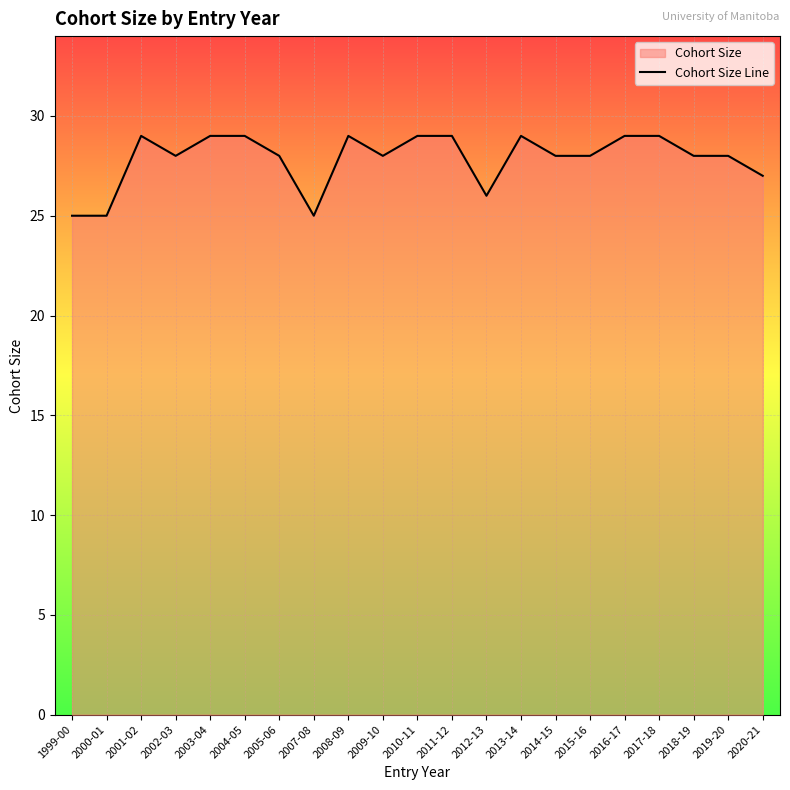

Rank the categories by value from highest to lowest.

2001-02, 2003-04, 2004-05, 2008-09, 2010-11, 2011-12, 2013-14, 2016-17, 2017-18, 2002-03, 2005-06, 2009-10, 2014-15, 2015-16, 2018-19, 2019-20, 2020-21, 2012-13, 1999-00, 2000-01, 2007-08